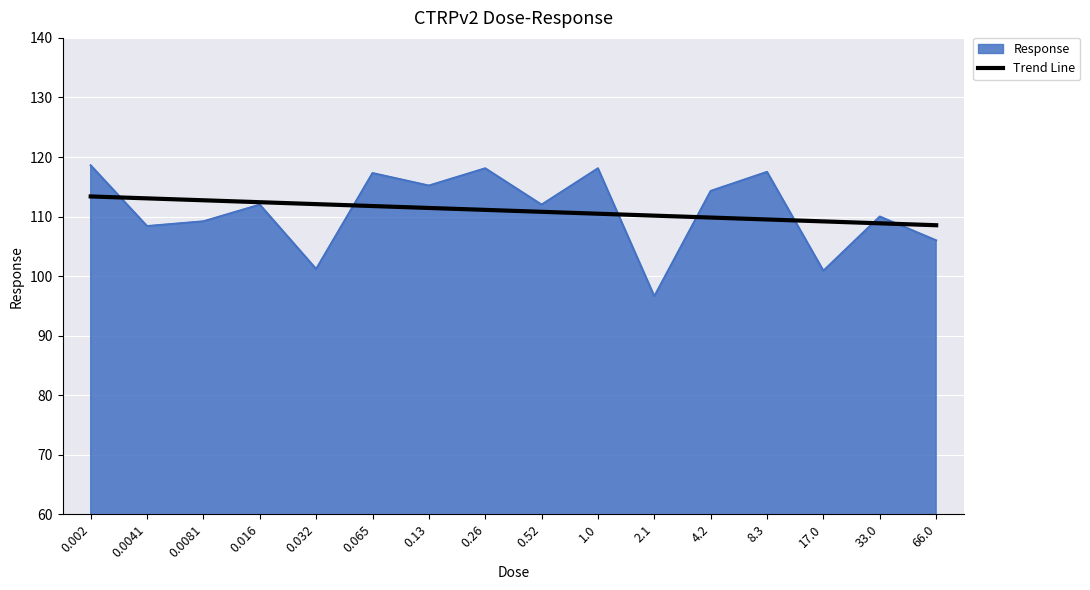

What is the minimum value shown in the chart?

96.6